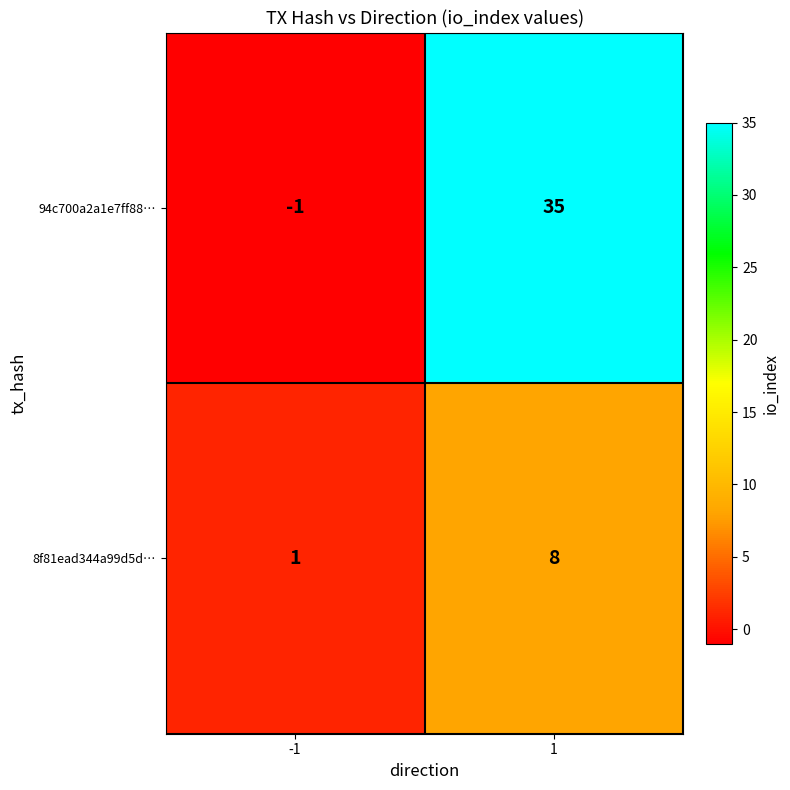

What is the sum of all 94c700a2a1e7ff88… values?

34